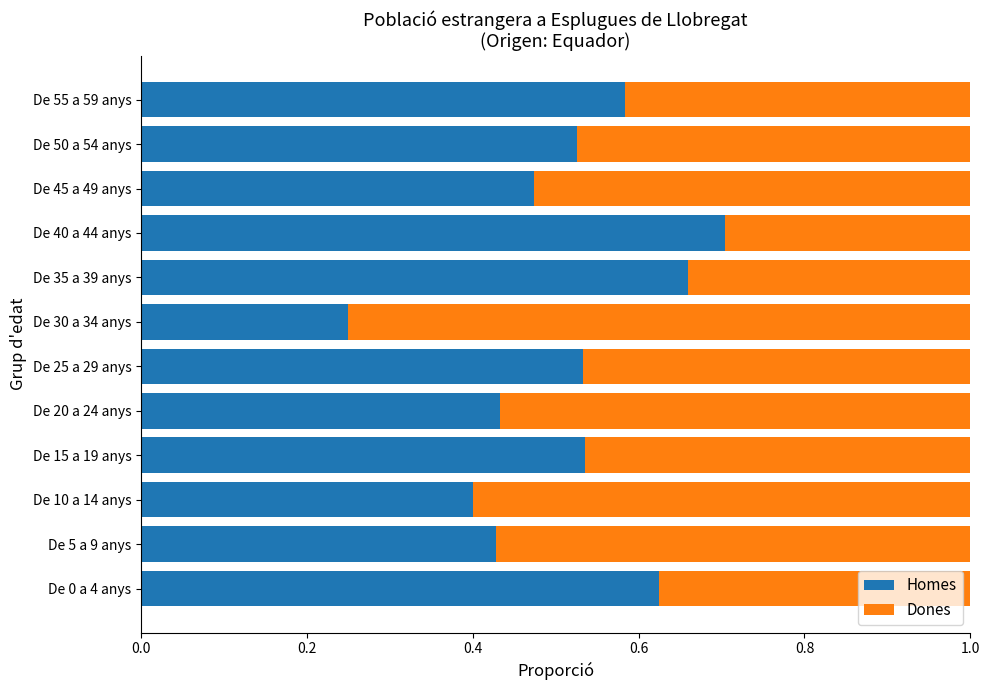

How many Homes values are between 0 and 1?

12